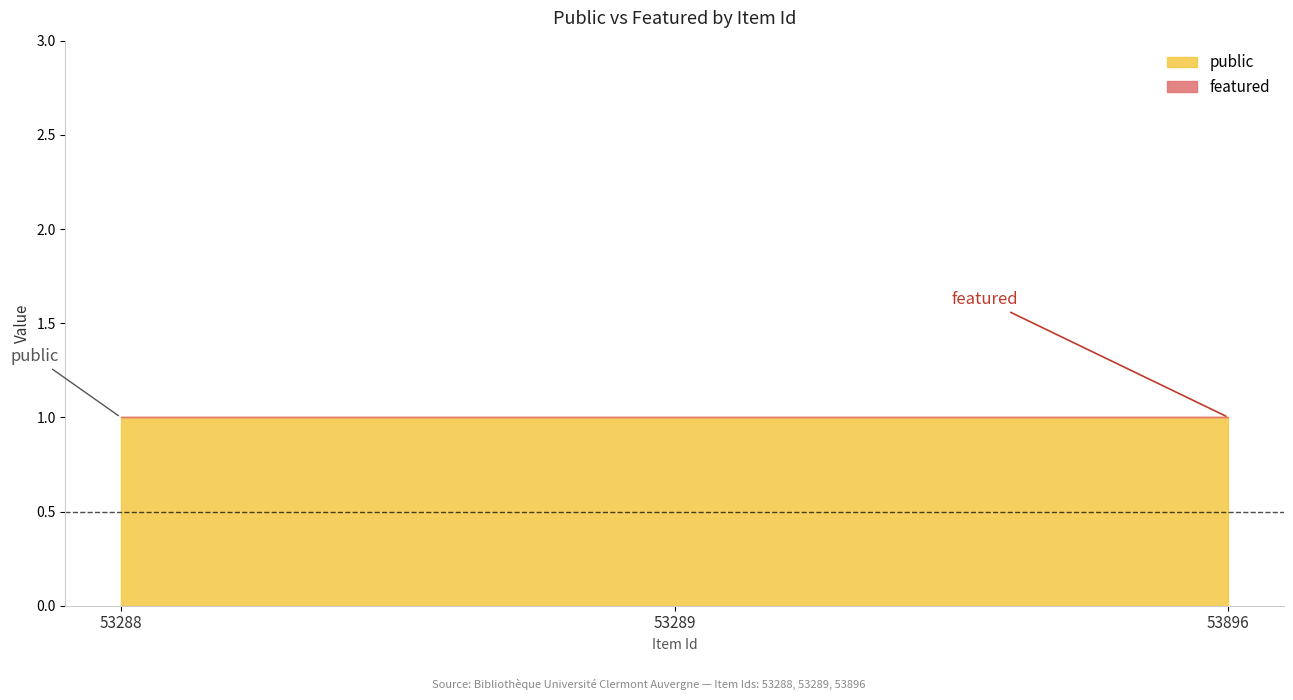

Reading left to right, list all the values displayed in this chart.

public: 1	1	1
featured: 0	0	0